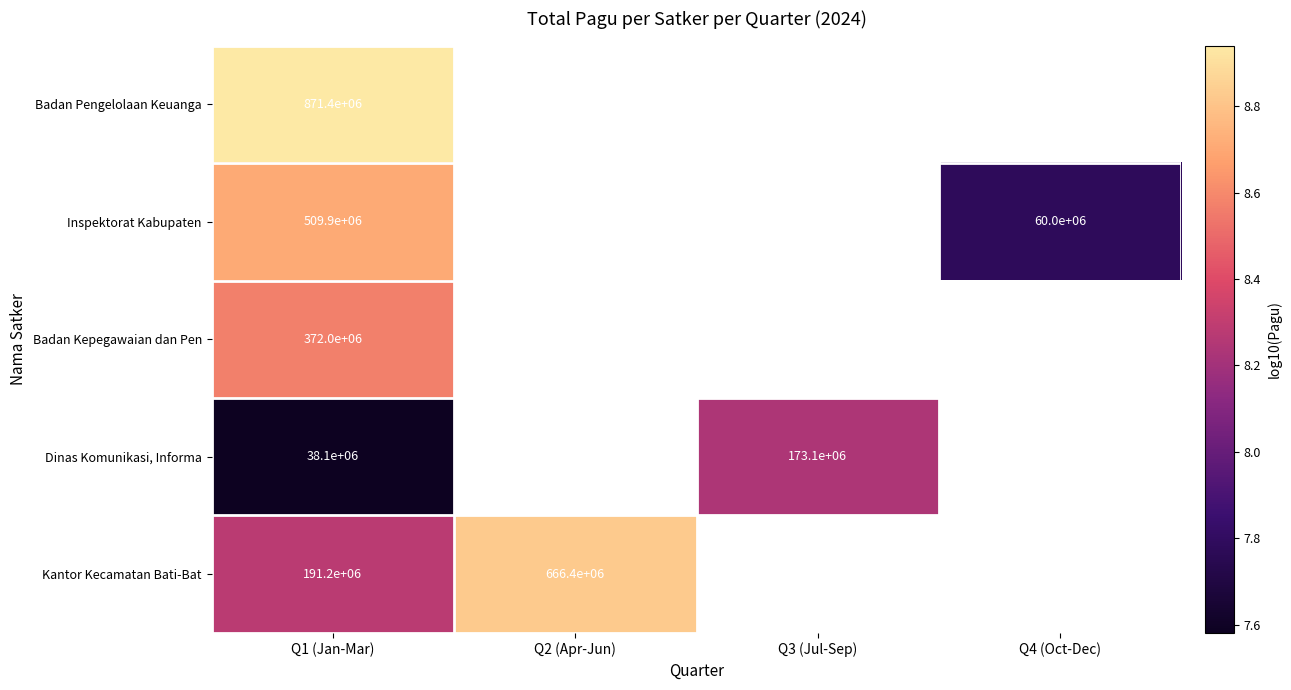

The value of Inspektorat Kabupaten at Q1 (Jan-Mar) is 509900000. True or false?

True